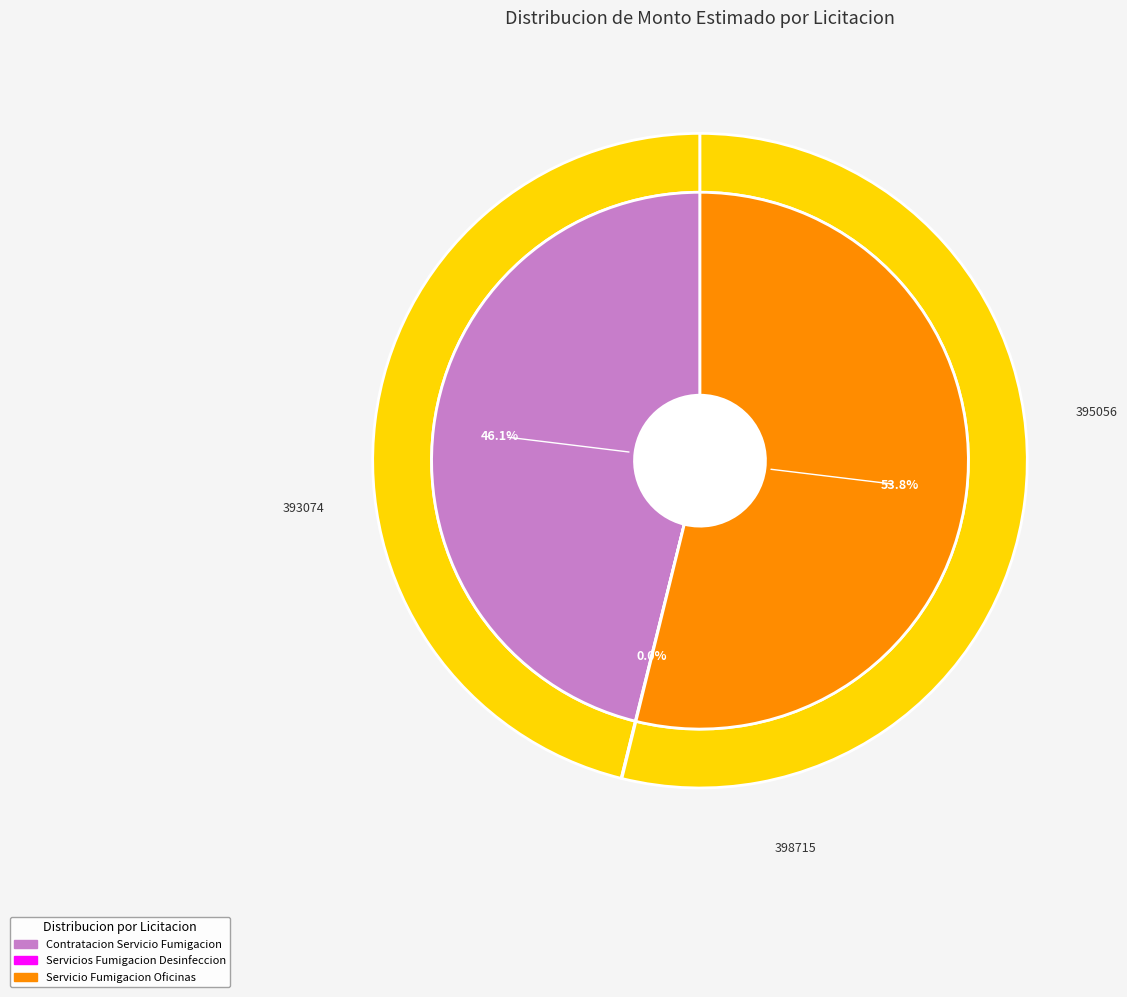

What percentage is the Servicio Fumigacion Oficinas slice, to the nearest percent?

54%